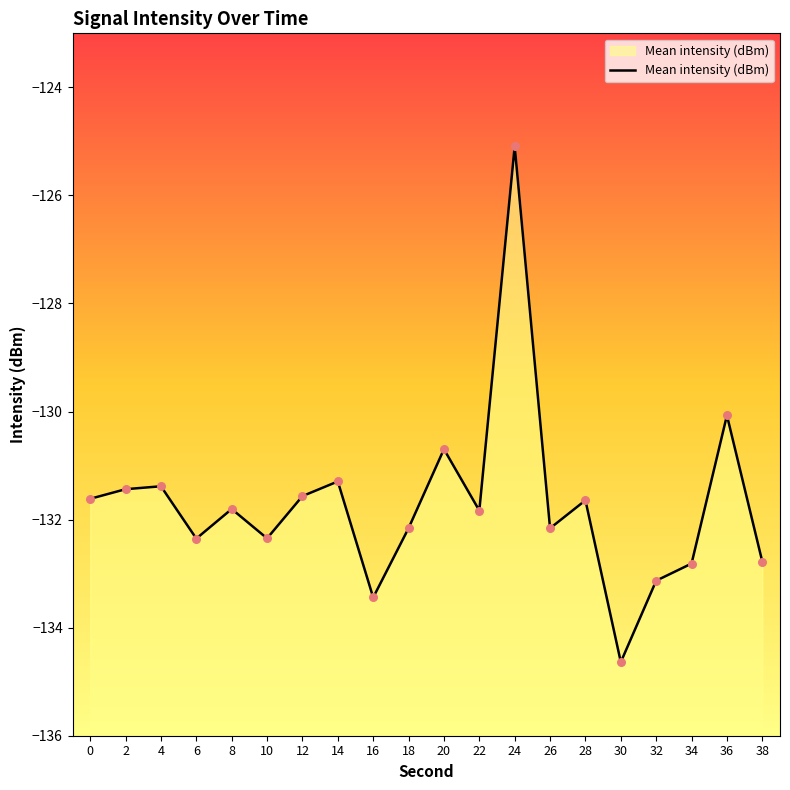

Between 2 and 24, which is larger?

24